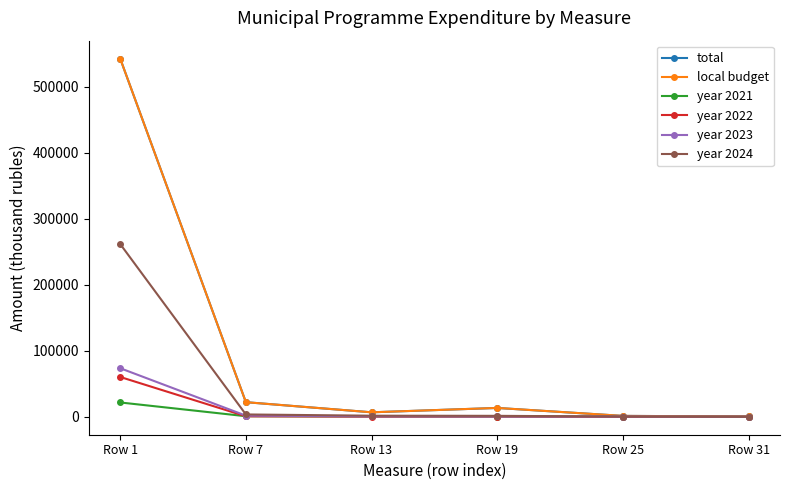

What is the total value across all series at Row 13?

16911.8